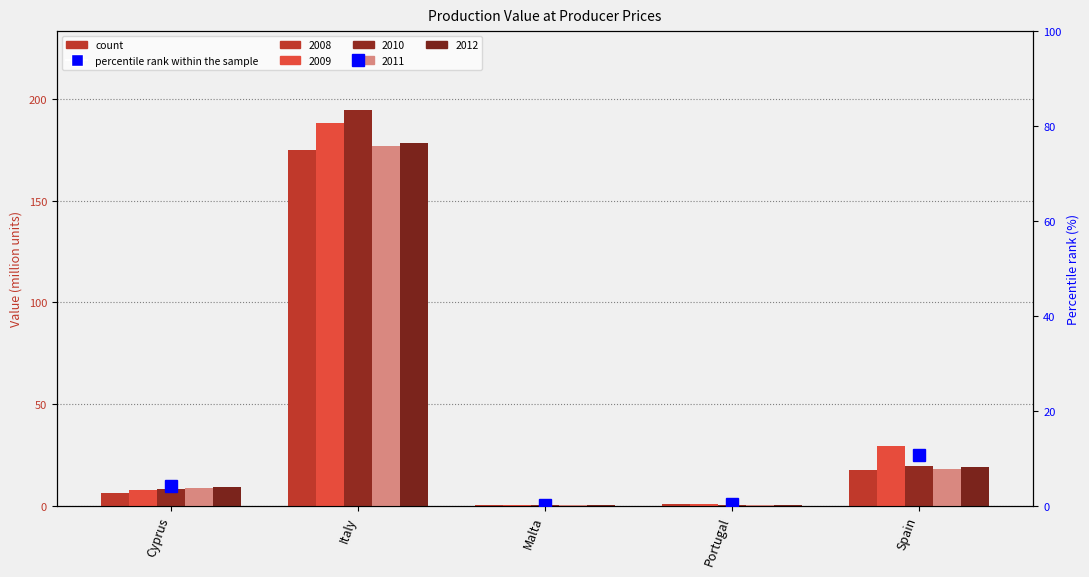

What is the difference between the values at Spain and Malta?

10.6